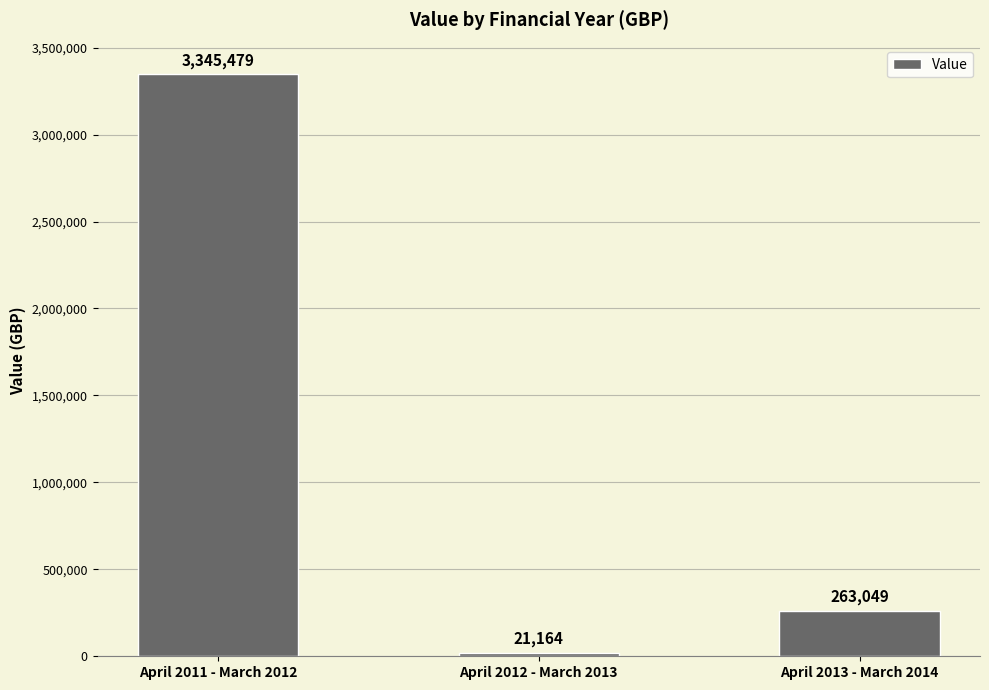

Which category has the highest value across all series?

April 2011 - March 2012